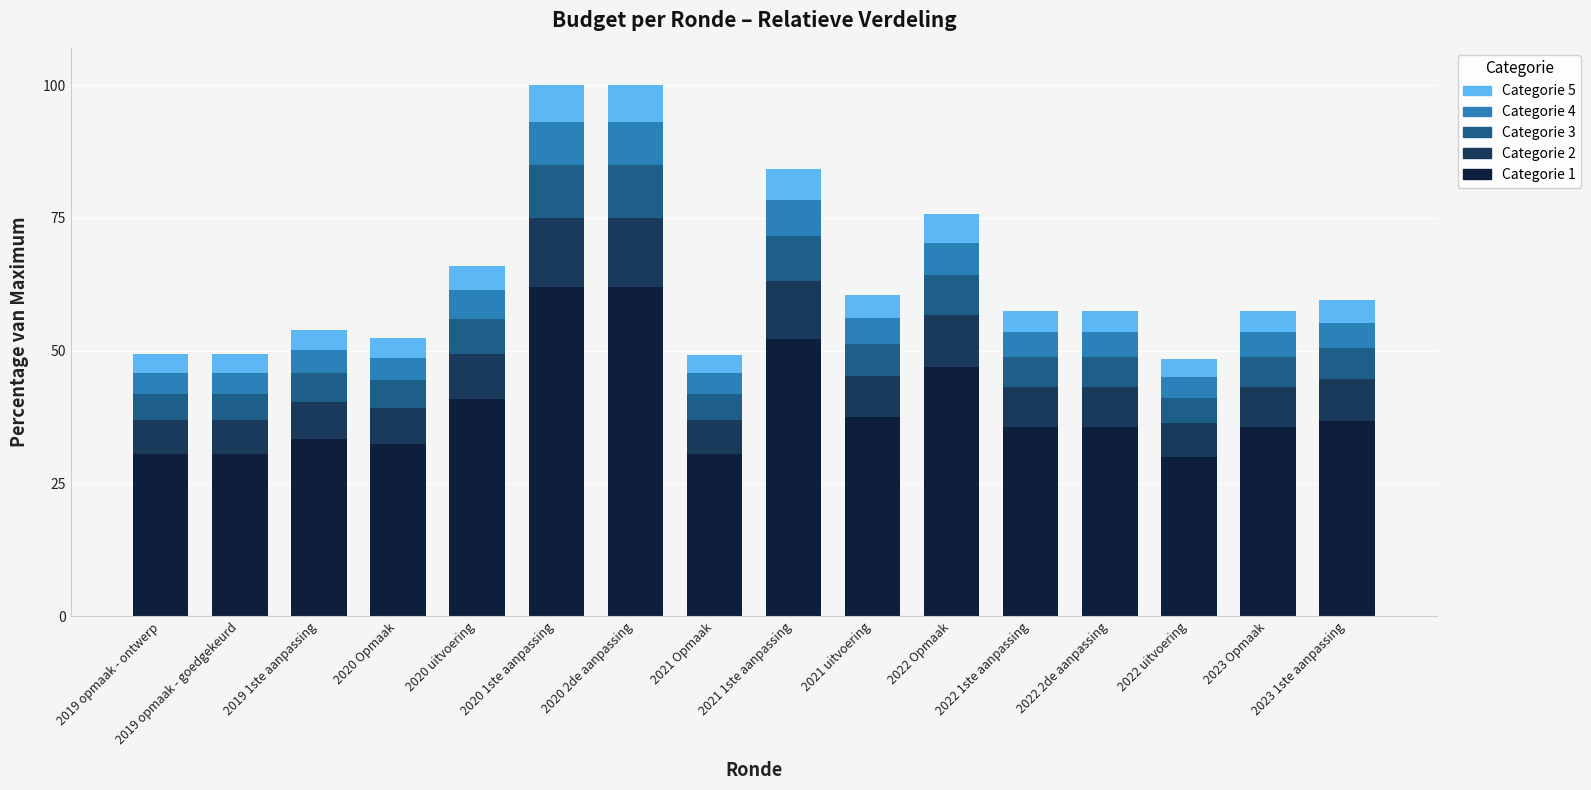

What is the total value across all series at 2019 opmaak - goedgekeurd?

49.3